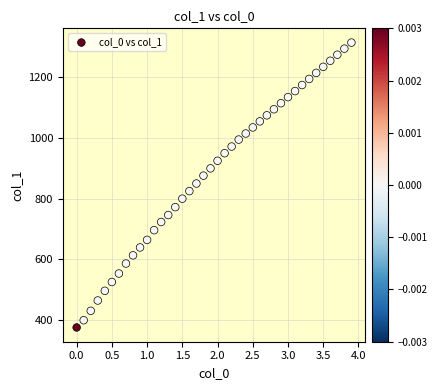

What is the range of Y values (max minus min)?

940